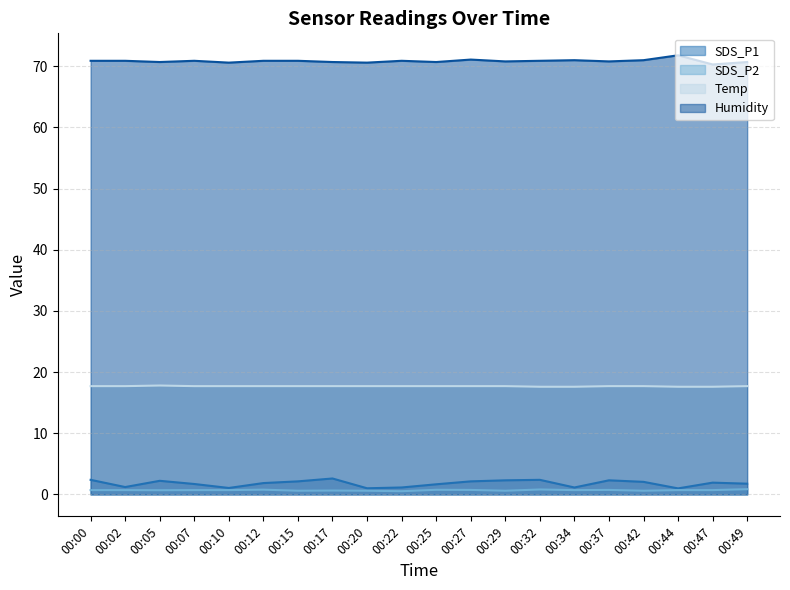

How many distinct data groups are displayed?

4